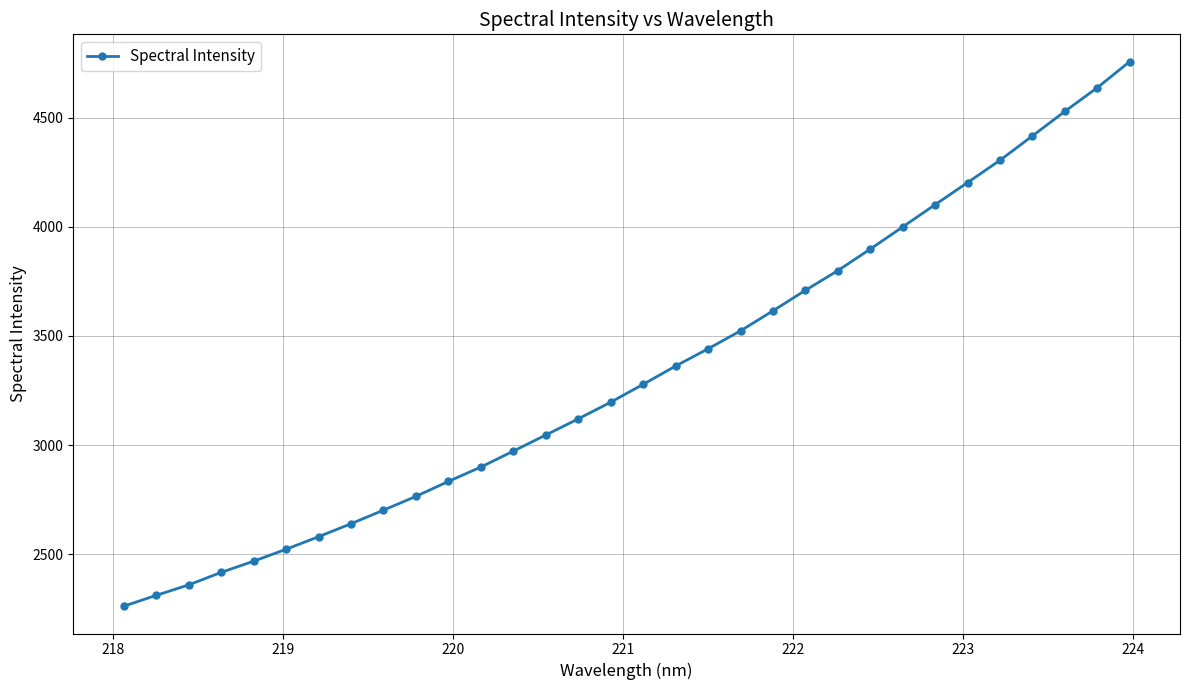

Count the number of values greater than 3278.

16